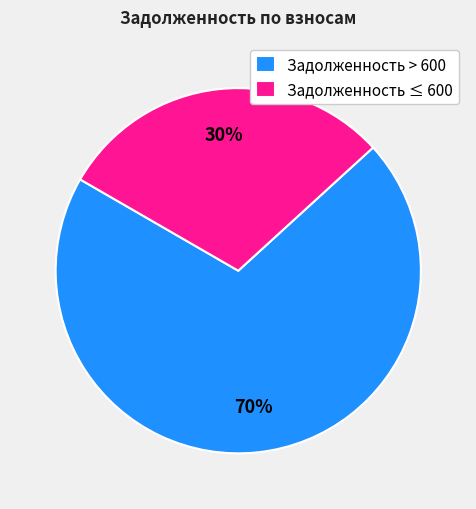

Is there a majority slice in this chart?

Yes